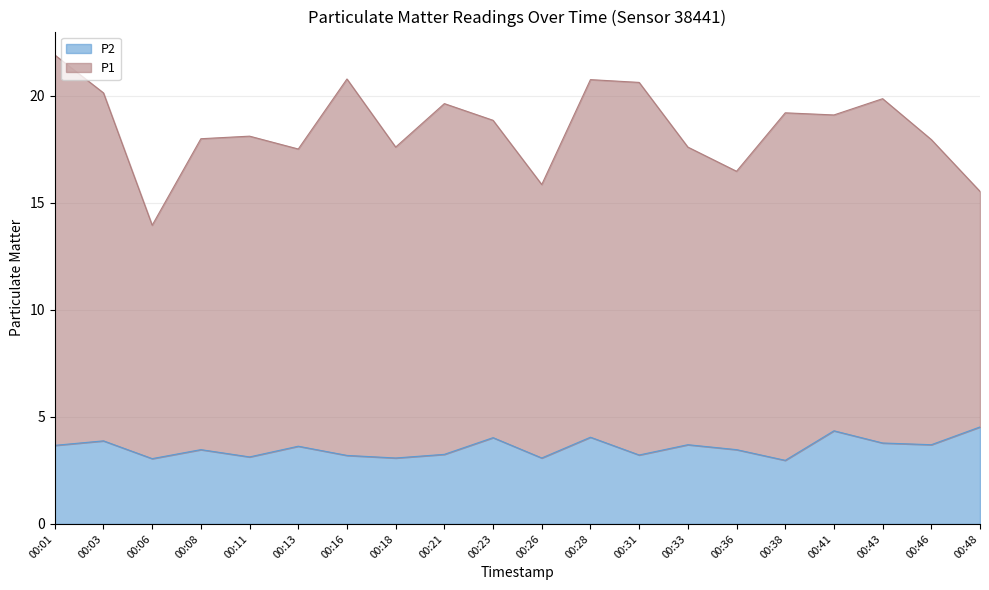

What is the difference between the maximum and minimum values?

1.6